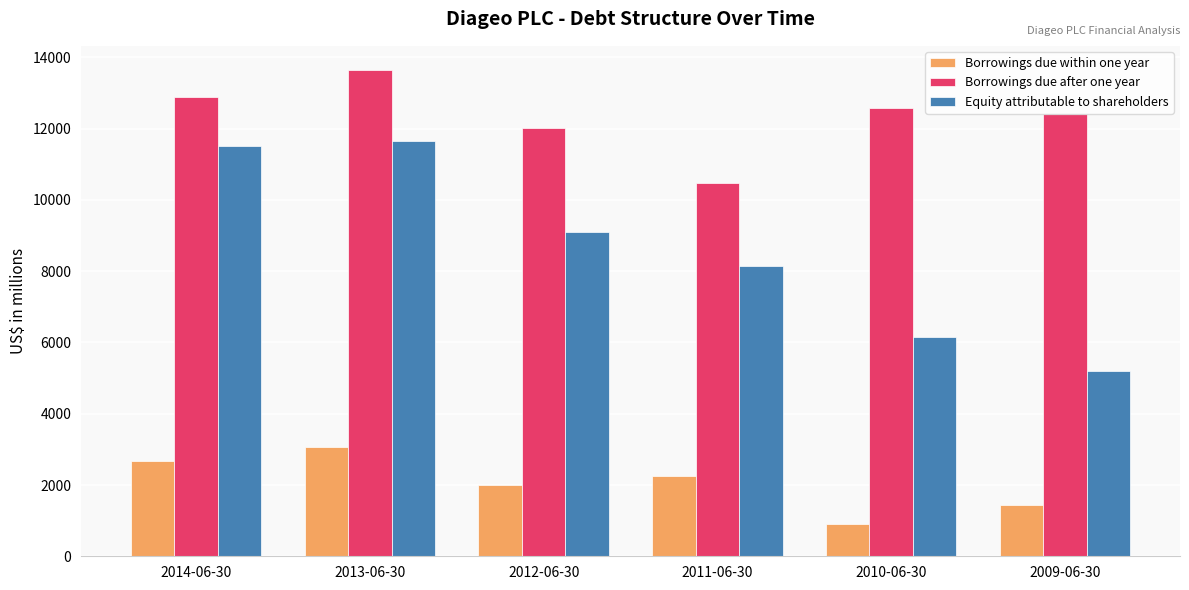

Rank the series by their average value, from lowest to highest.

Borrowings due within one year, Equity attributable to shareholders, Borrowings due after one year